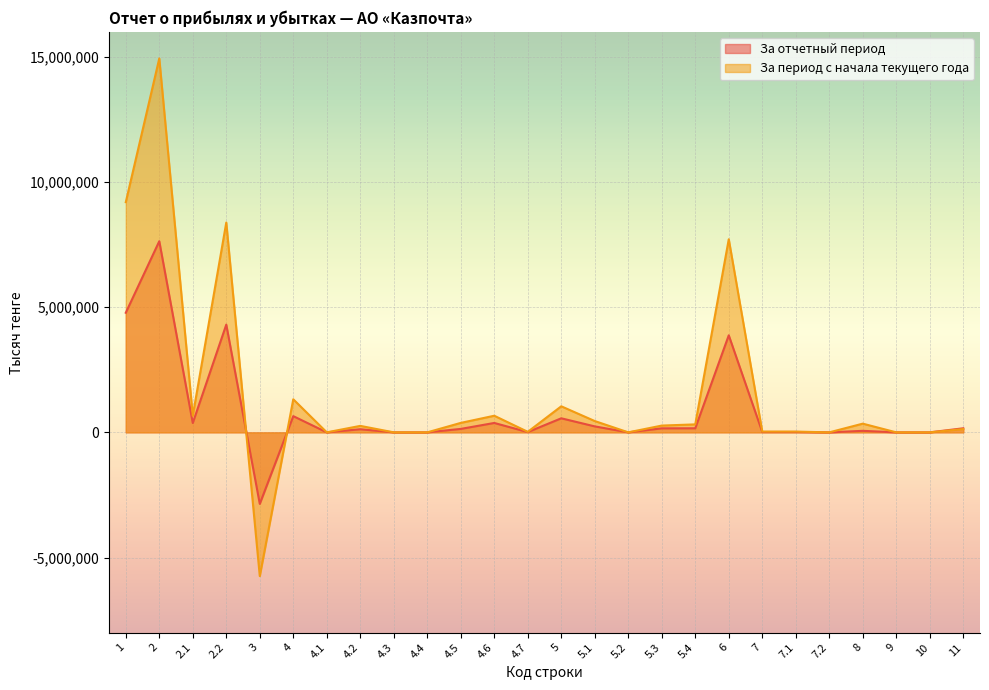

Is the value of За период с начала текущего года at 5.3 greater than the value of За отчетный период at 3?

Yes